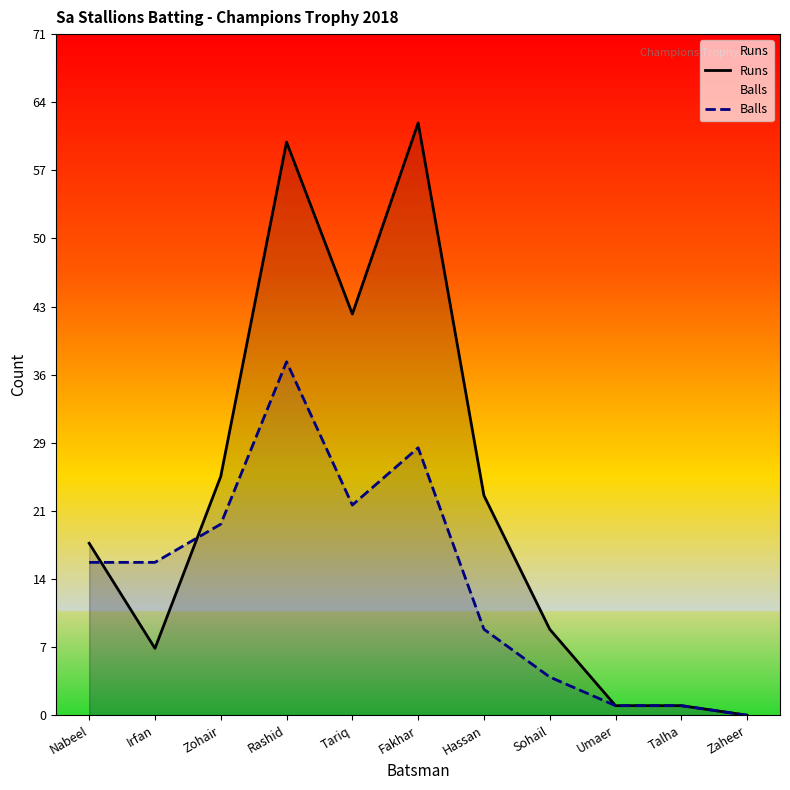

What are all the series names shown in the legend?

Runs, Balls